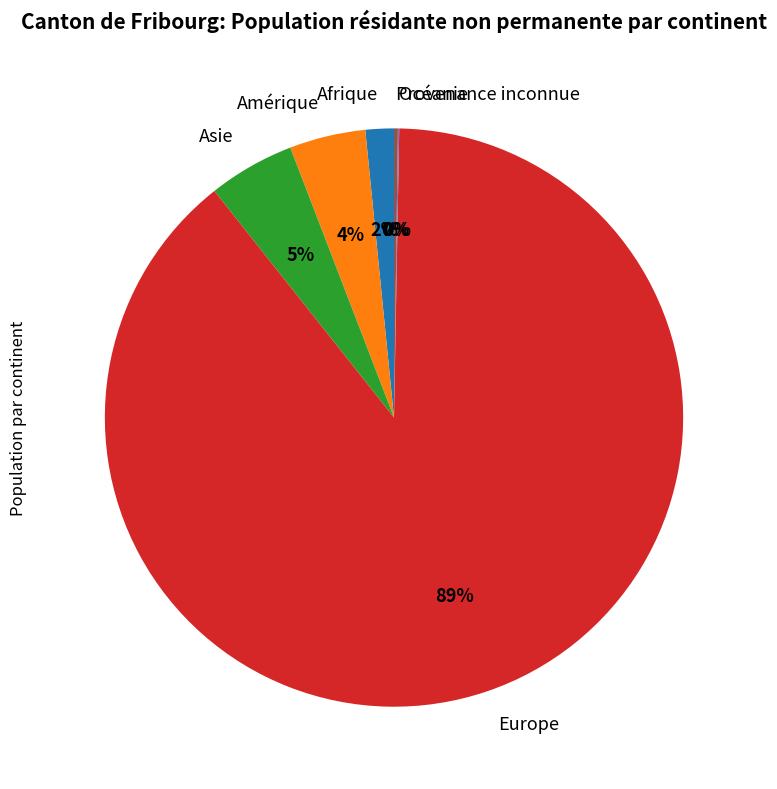

Is it true that Afrique is 11% of the pie?

False